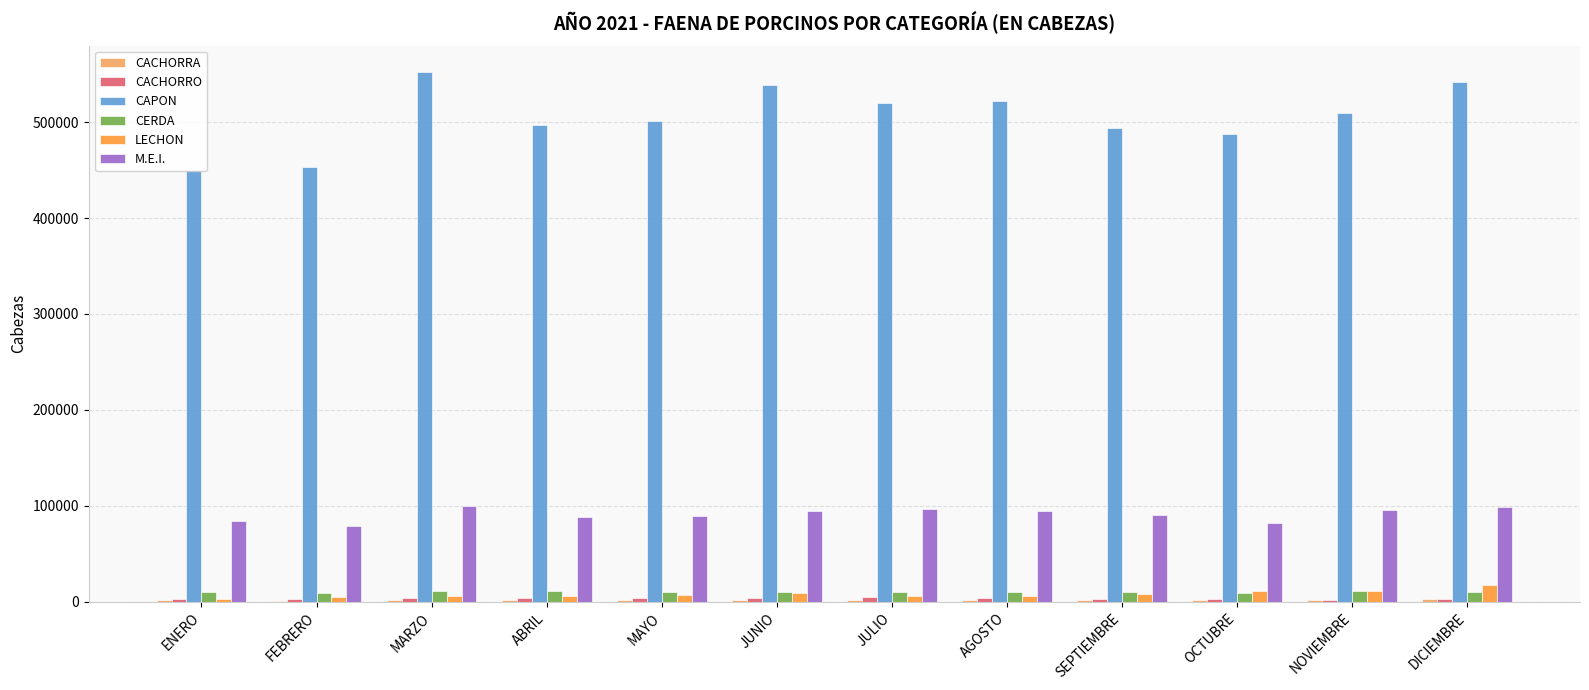

What is the maximum value shown in the chart?

552033.5